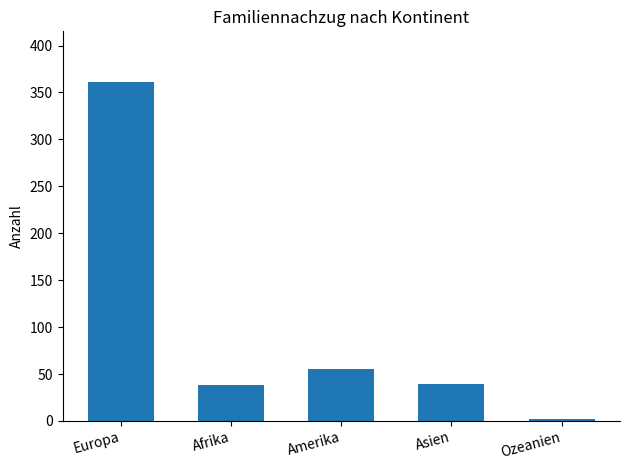

What is the difference between the values at Europa and Afrika?

323